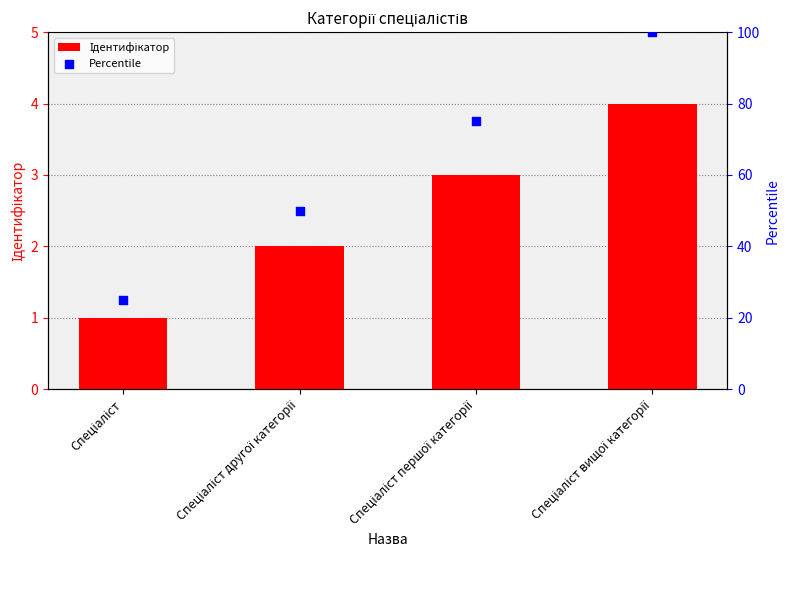

Is the value of Percentile at Спеціаліст першої категорії greater than the value of Ідентифікатор at Спеціаліст вищої категорії?

Yes